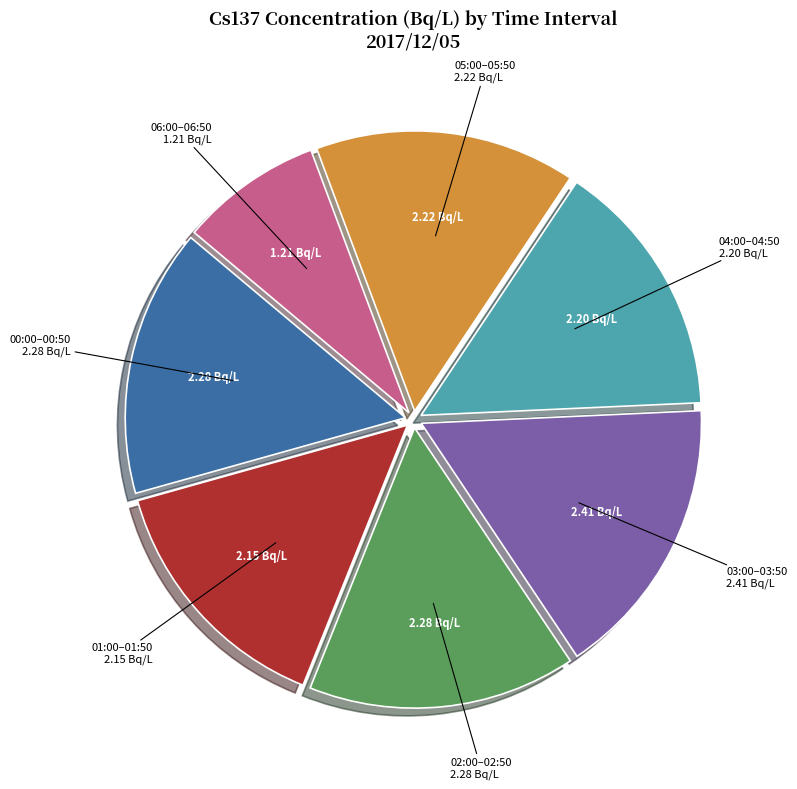

Is there a majority slice in this chart?

No